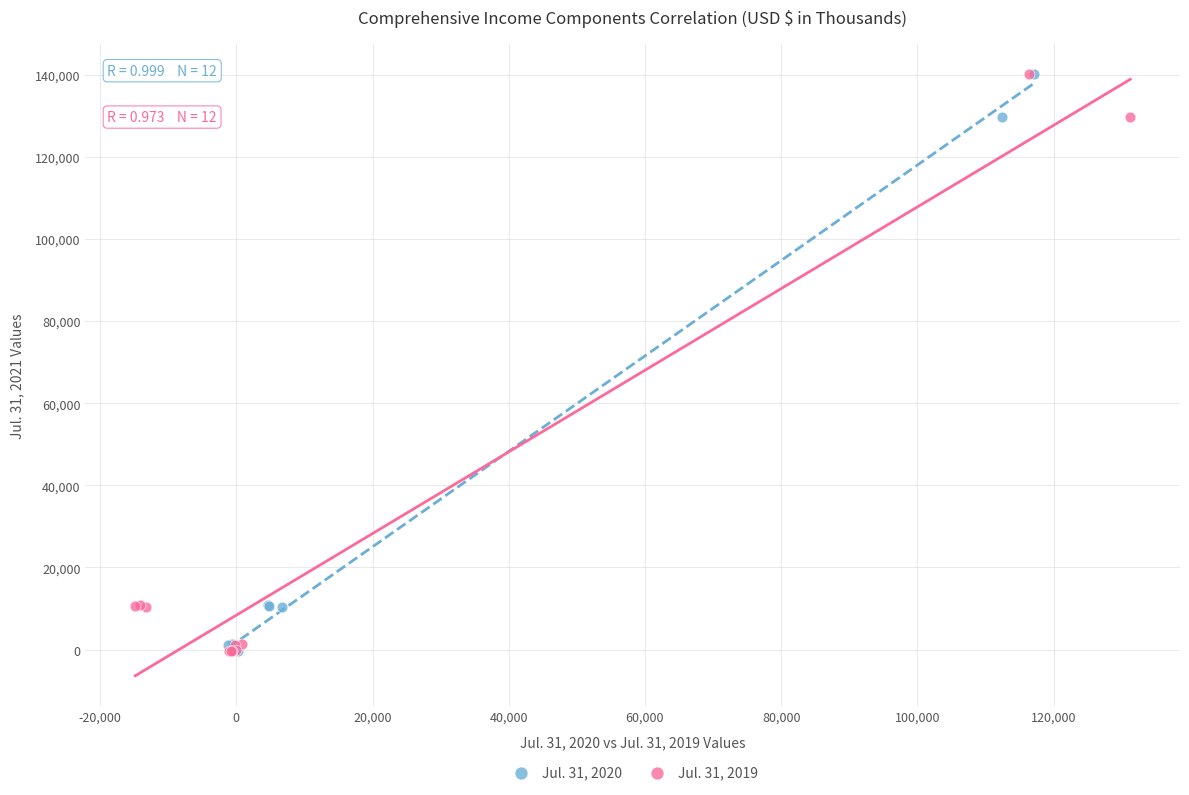

What are all the series names shown in the legend?

Jul. 31, 2020, Jul. 31, 2019